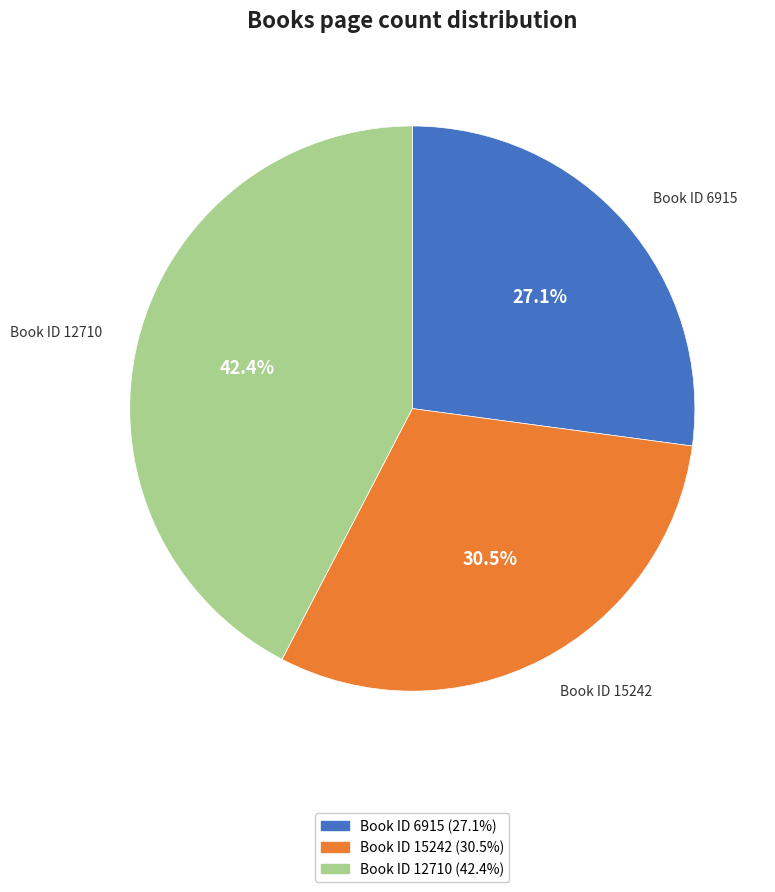

What portion of the pie excludes Book ID 15242 (30.5%)?

69.5%